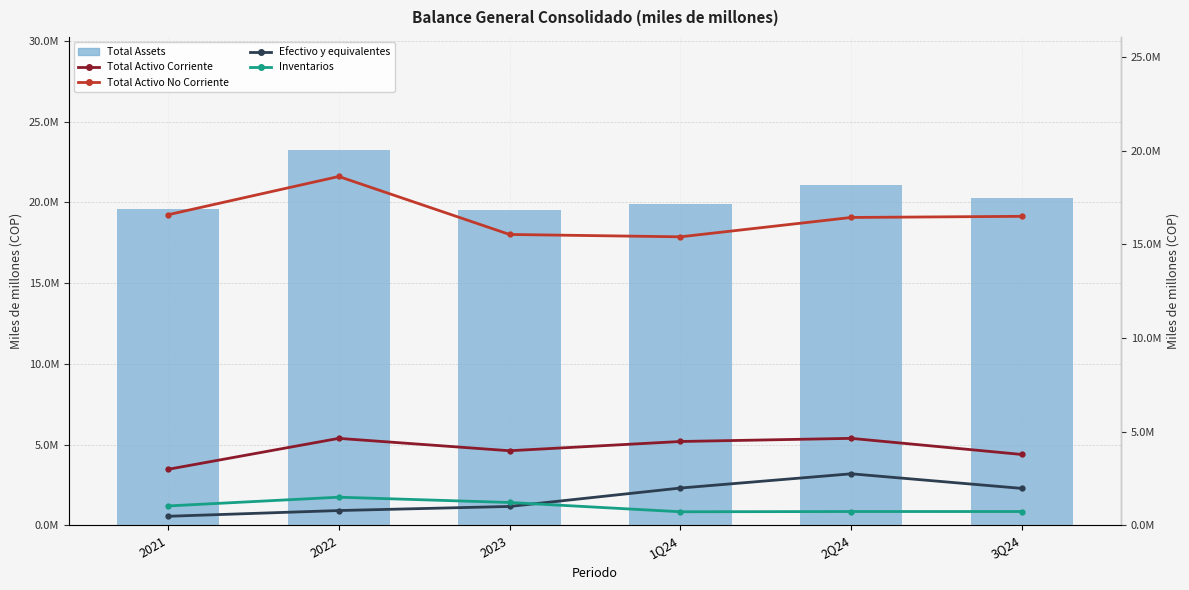

What is the difference between the maximum and minimum values in the Total Activo Corriente series?

1653312